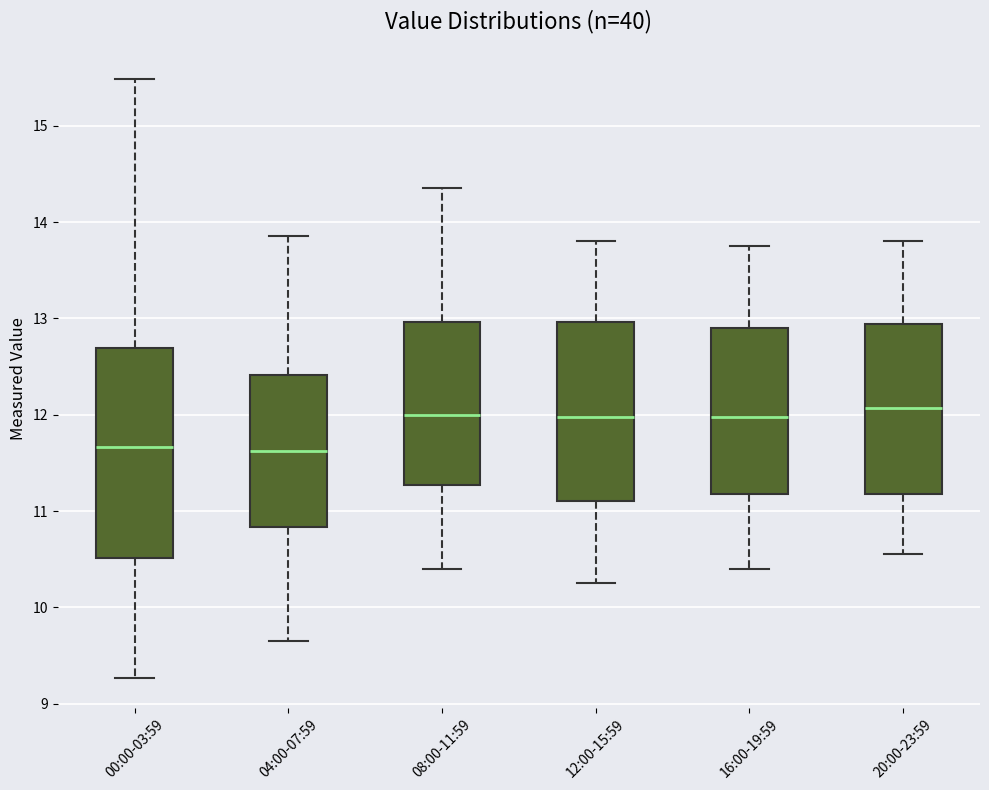

Which box is the tallest, from its lower edge to its upper edge?

00:00-03:59